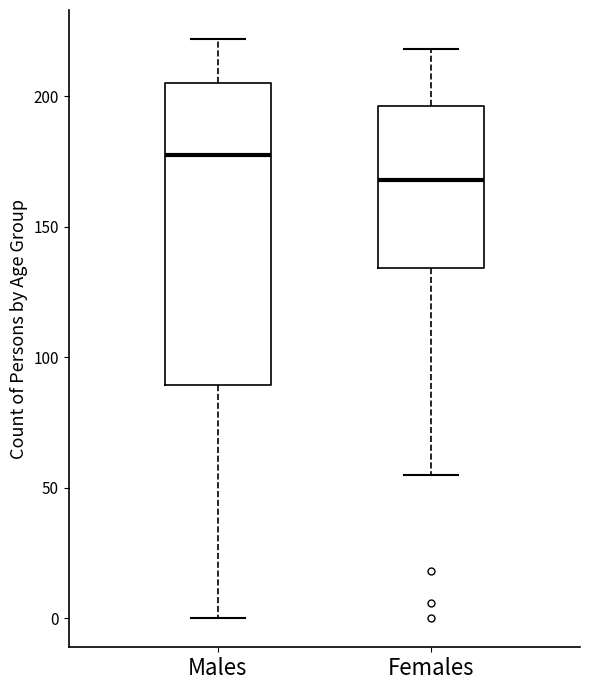

Reading left to right, transcribe this box plot: for each box, give where its median line is, the range the box spans, and where its two whiskers end, as read against the y-axis. The values are not printed on the chart, so give them approximately, as read against the axis.

Males: median 180, box 90 to 205, whiskers 0 to 220
Females: median 170, box 135 to 195, whiskers 55 to 220